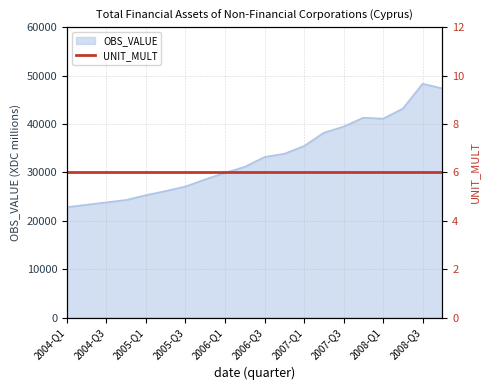

What is the difference between the second highest and second lowest values?

24044.8